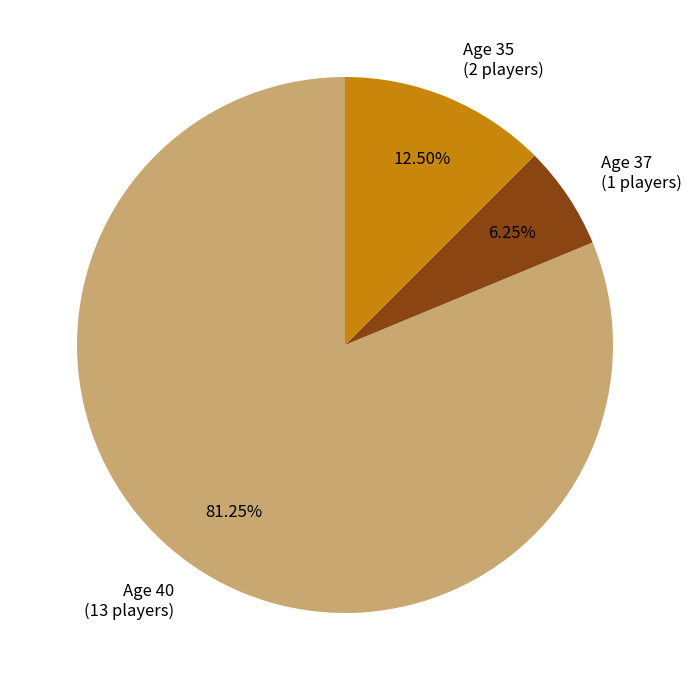

What is the ratio of the value at Age 37 (1 players) to the value at Age 35 (2 players)?

0.5